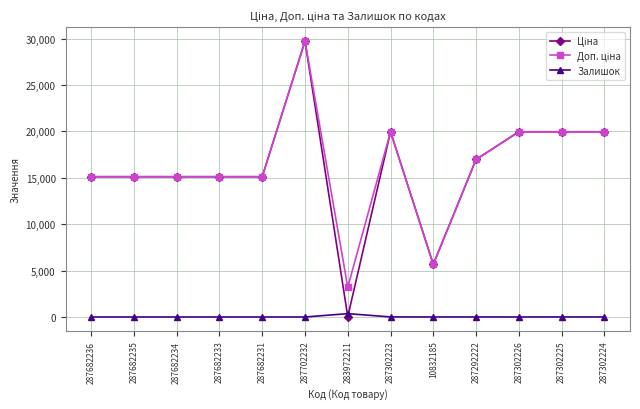

What is the total value across all series at 287302224?

39931.3